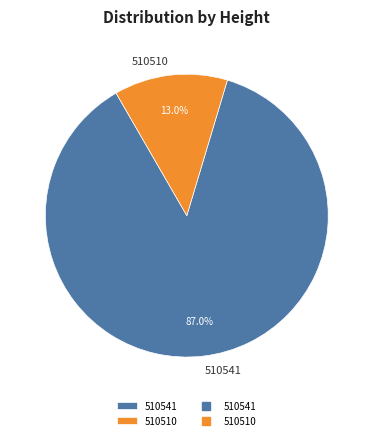

How many slices are in this pie chart?

2